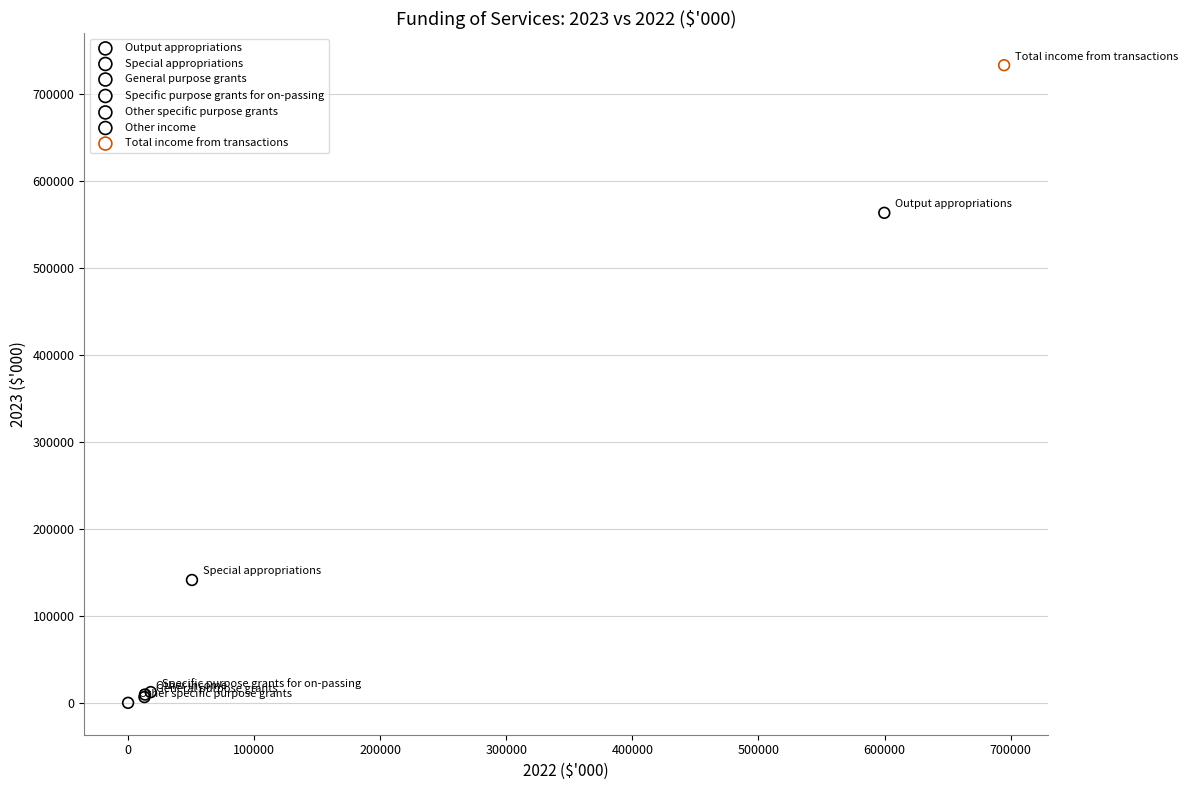

What are all the series names shown in the legend?

Output appropriations, Special appropriations, General purpose grants, Specific purpose grants for on-passing, Other specific purpose grants, Other income, Total income from transactions